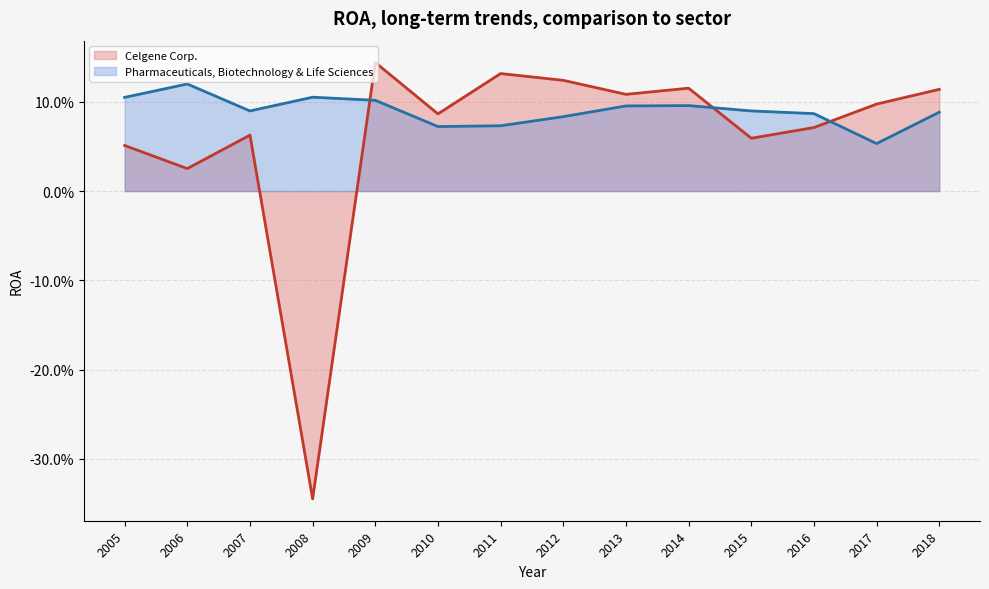

At which category does the chart reach its peak across all series?

2009